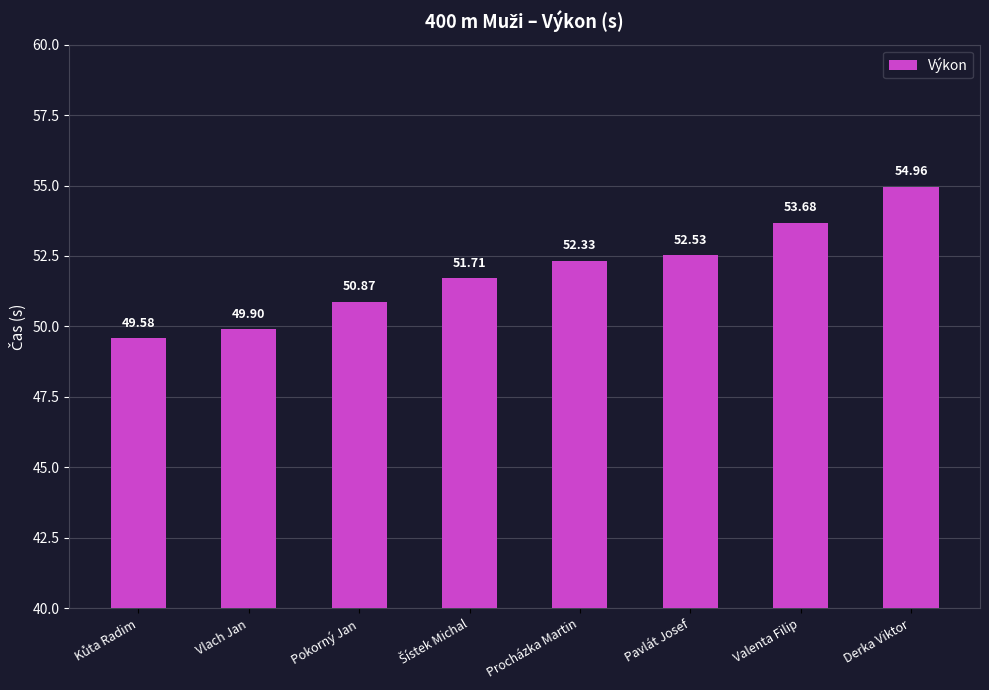

What is the average value?

51.9